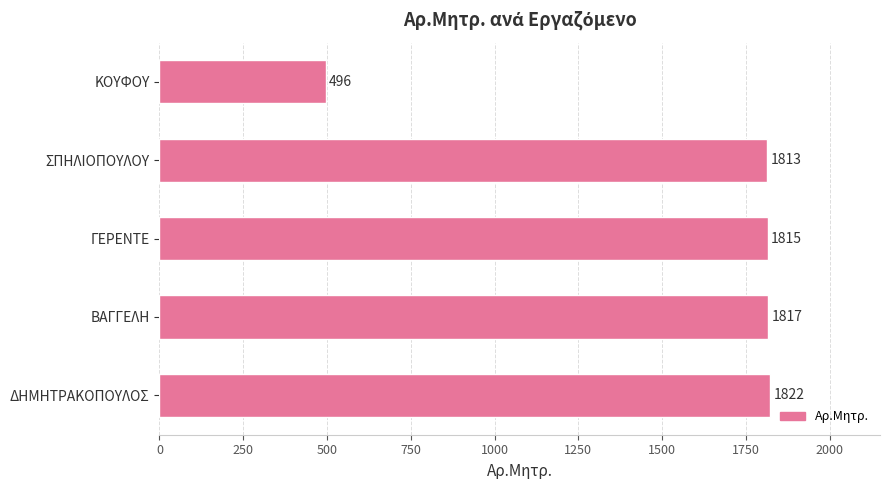

The chart shows a value of 2718 at ΒΑΓΓΕΛΗ. True or false?

False